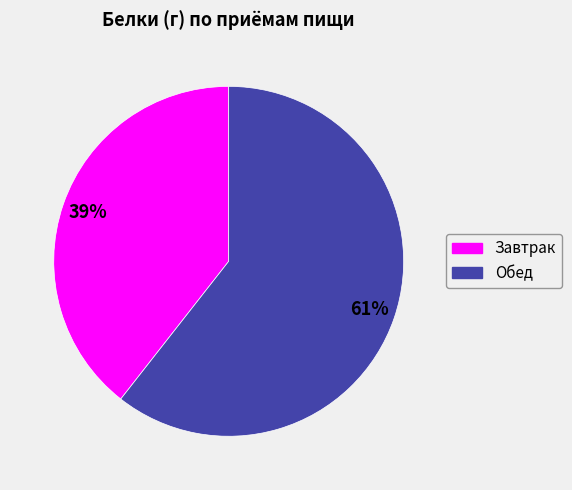

To the nearest percent, what is the average slice percentage?

50%